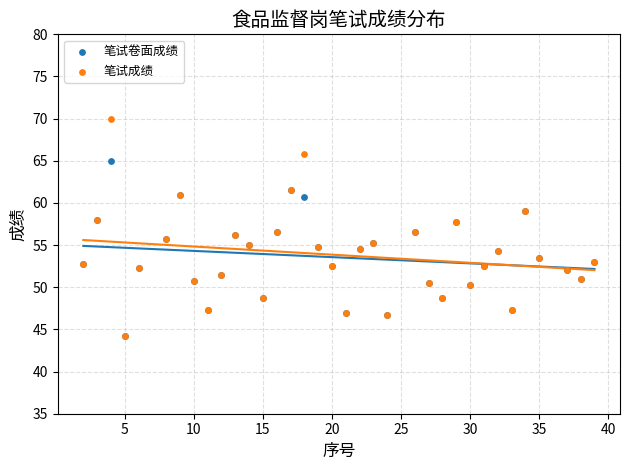

Which series has the largest Y range (max minus min)?

笔试成绩